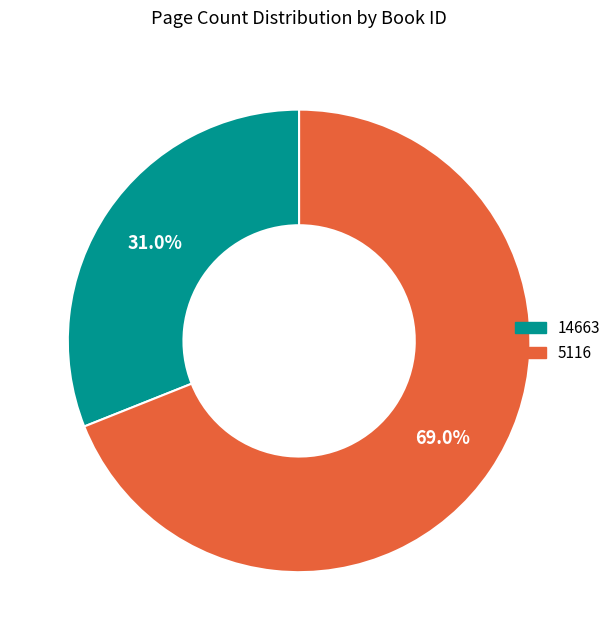

How many slices are in this pie chart?

2